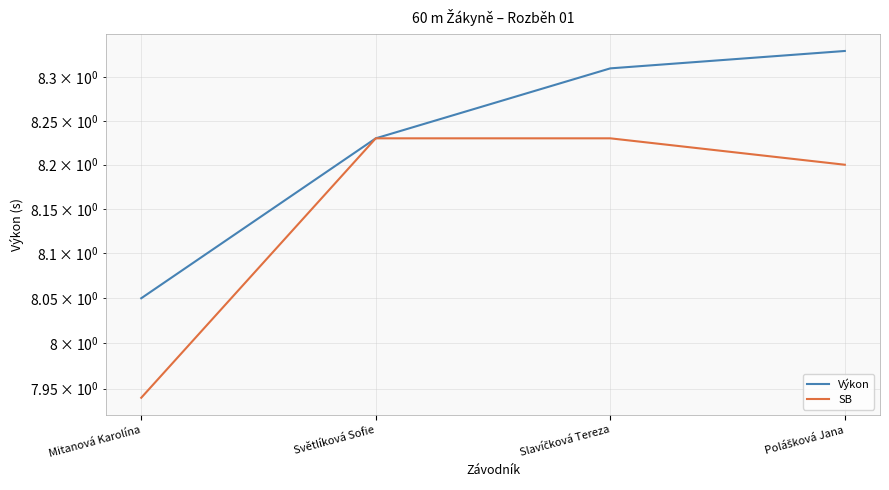

At which category is the sum across all series the highest?

Slavíčková Tereza